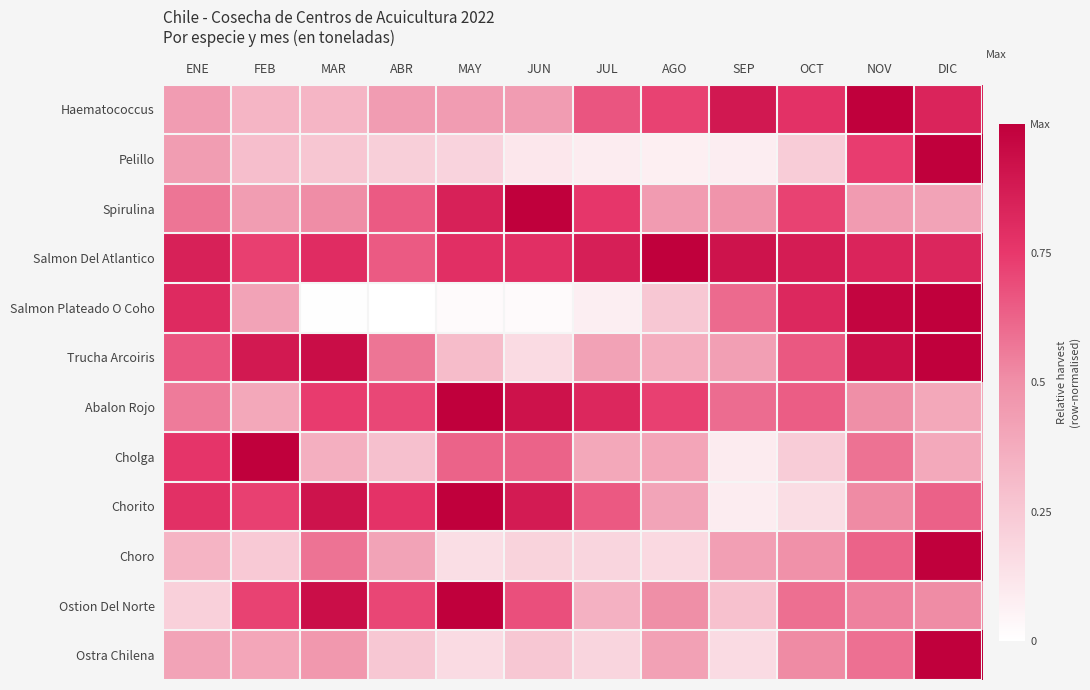

At which category does the chart reach its minimum across all series?

ABR